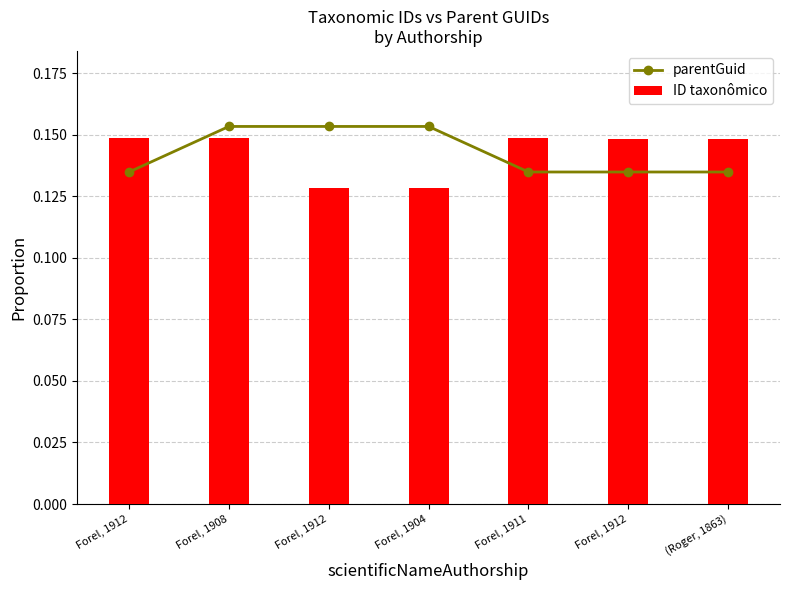

What is the average value of the ID taxonômico series?

0.1